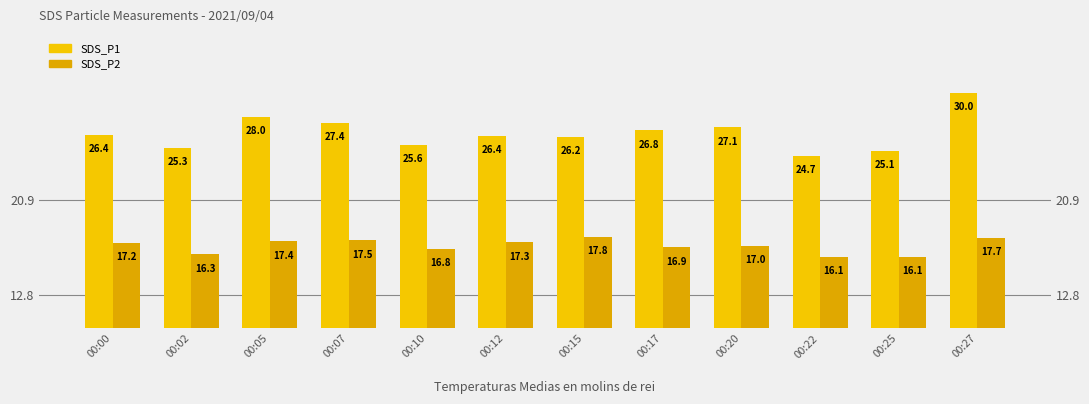

What is the difference between the SDS_P2 values at 00:25 and 00:07?

1.4